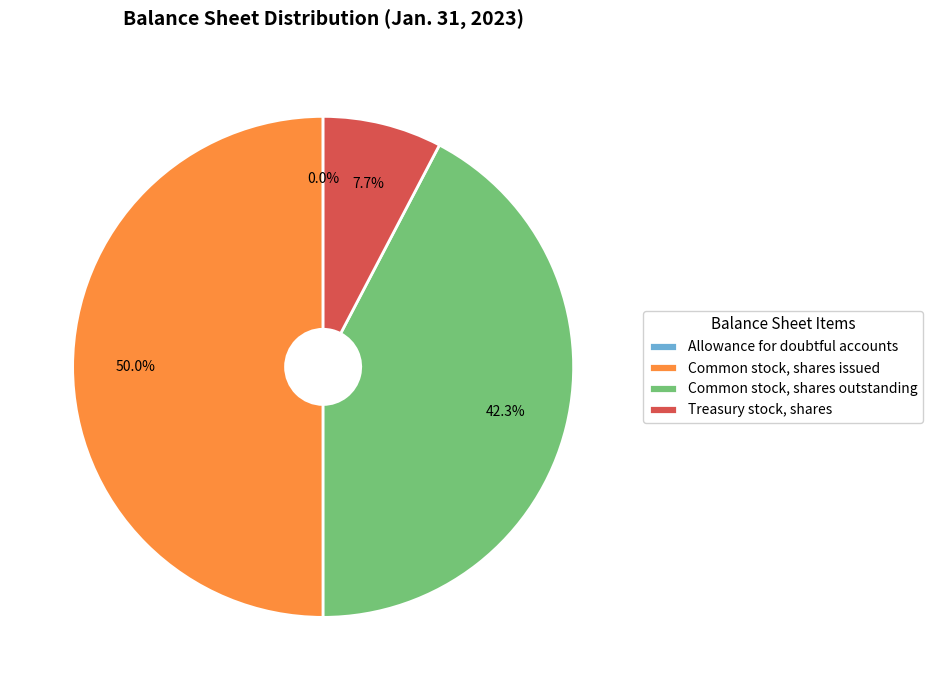

Approximately how many times larger is the value at Common stock, shares outstanding compared to Common stock, shares issued?

0.8